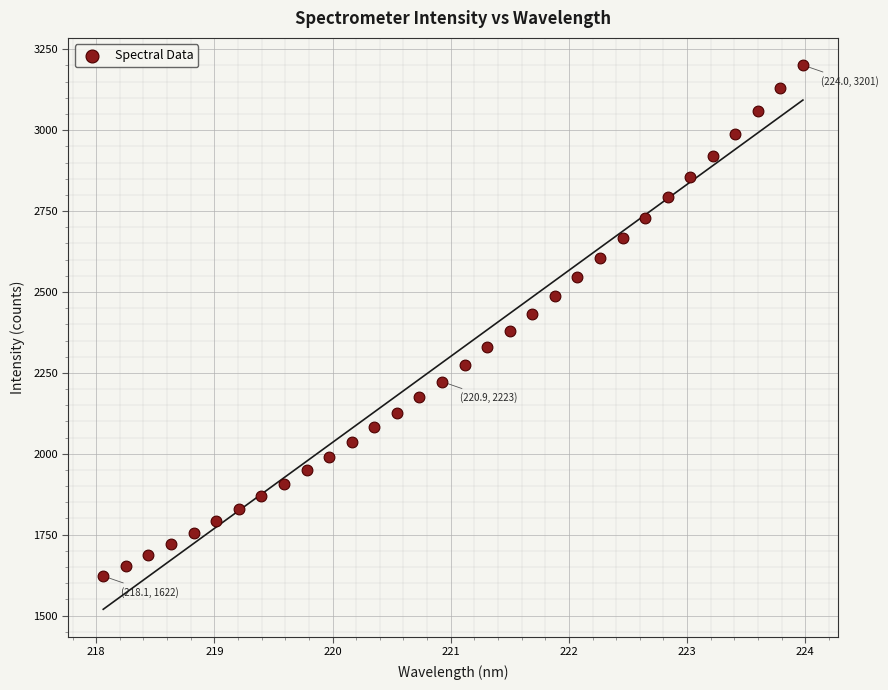

What is the range of Y values (max minus min)?

1579.1